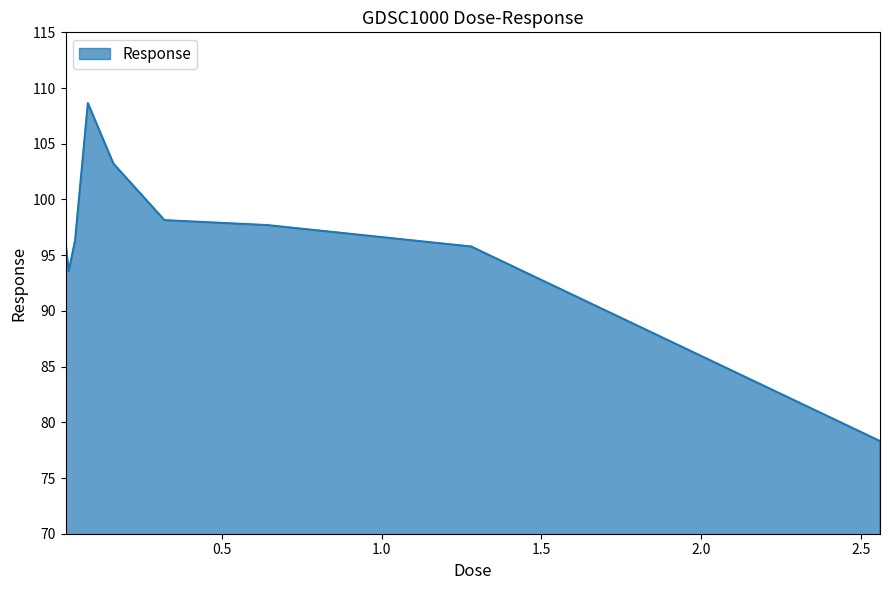

What is the average value?

96.4